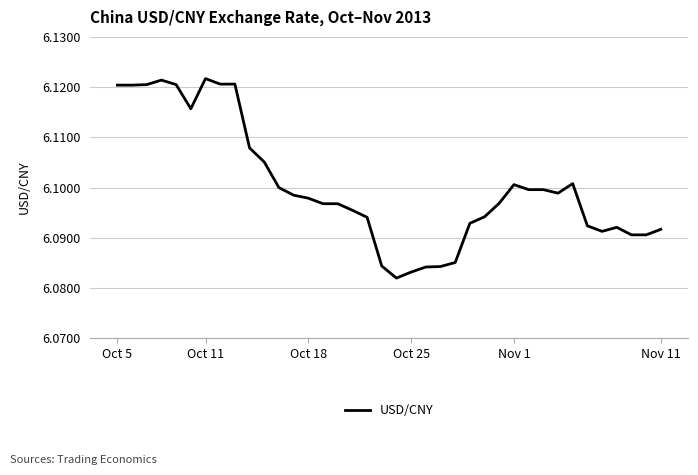

How many lines are shown in the chart?

1